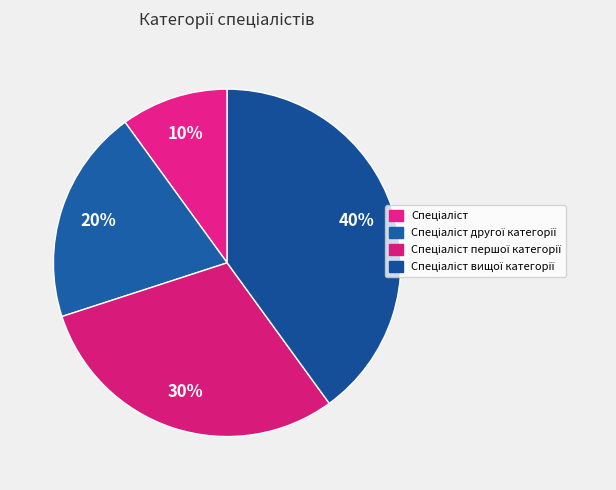

How many segments does this pie chart have?

4